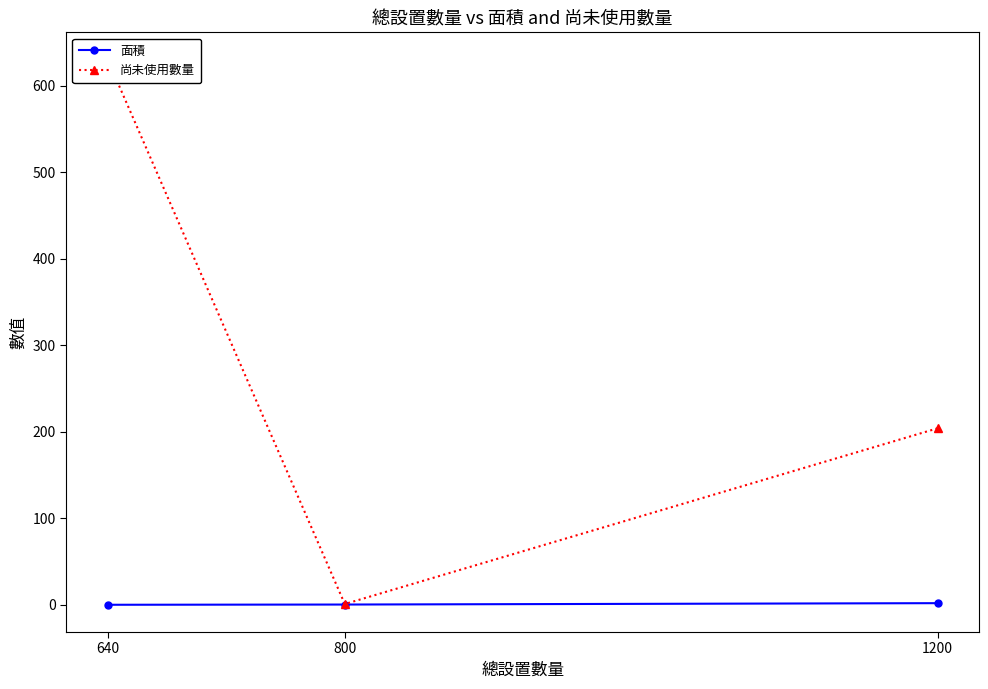

What is the difference between the maximum and second lowest values in the 面積 series?

1.6